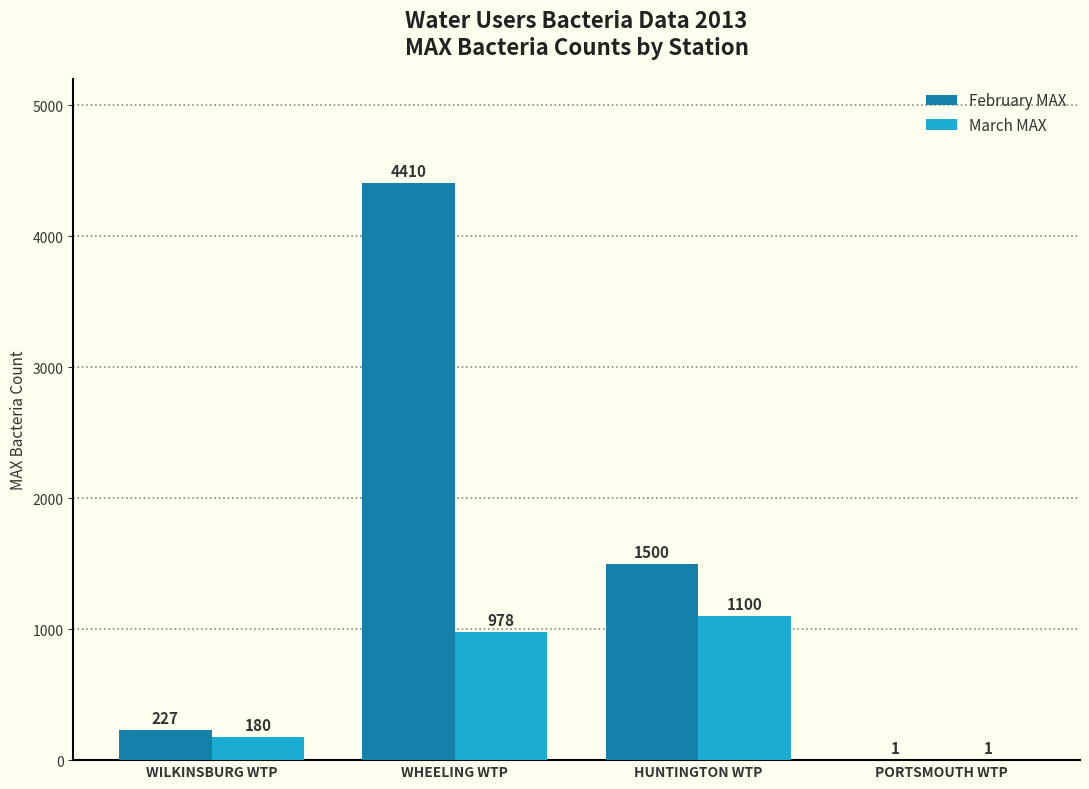

The value of March MAX at WILKINSBURG WTP is 180. True or false?

True